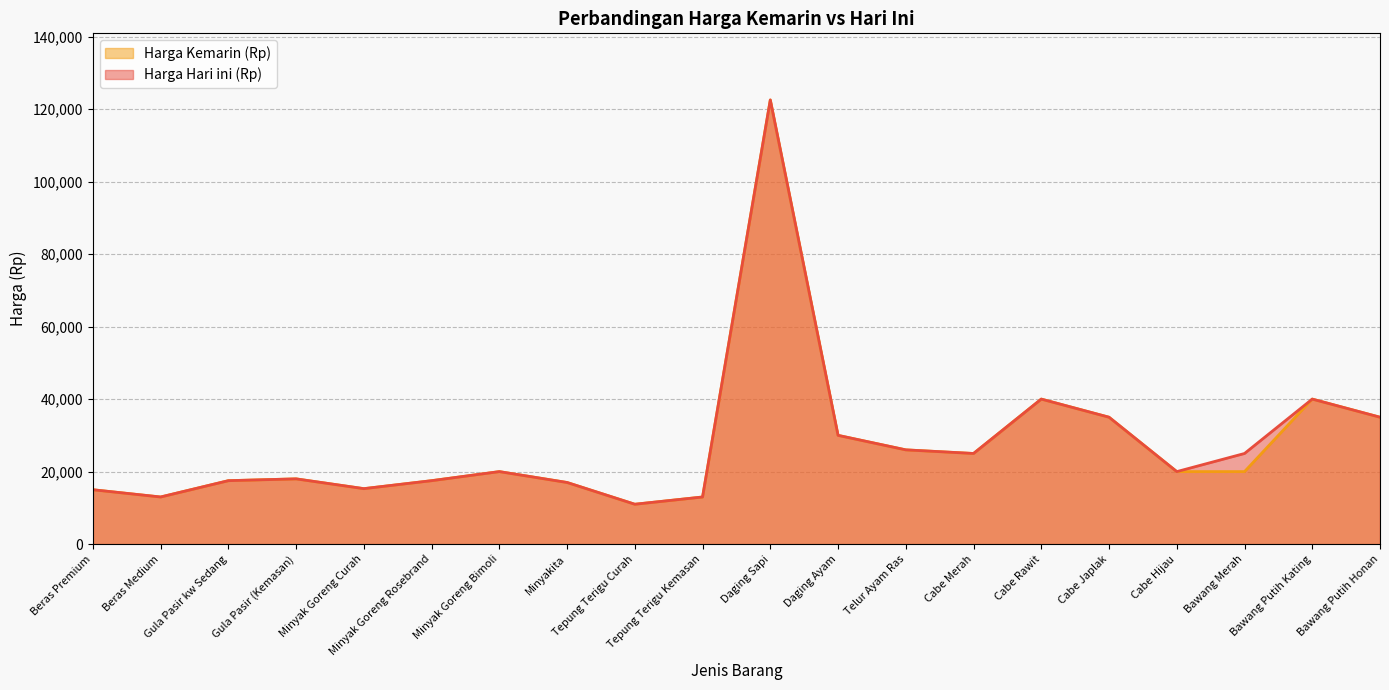

What is the difference between the maximum and minimum values in the Harga Kemarin (Rp) series?

111500